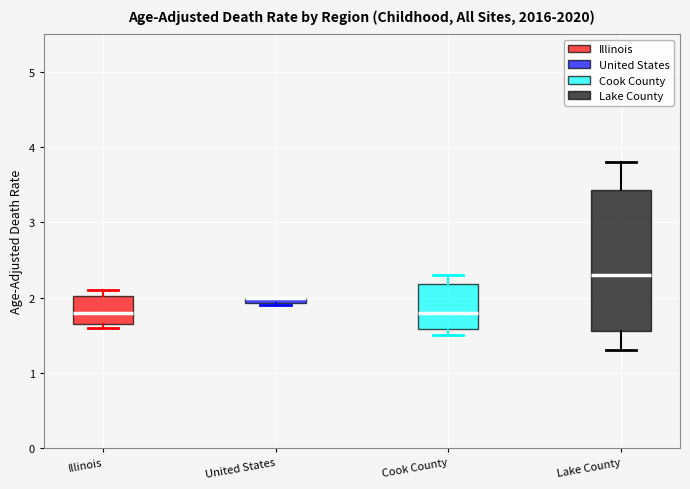

Comparing the boxes themselves (not the whiskers), which one is the tallest?

Lake County